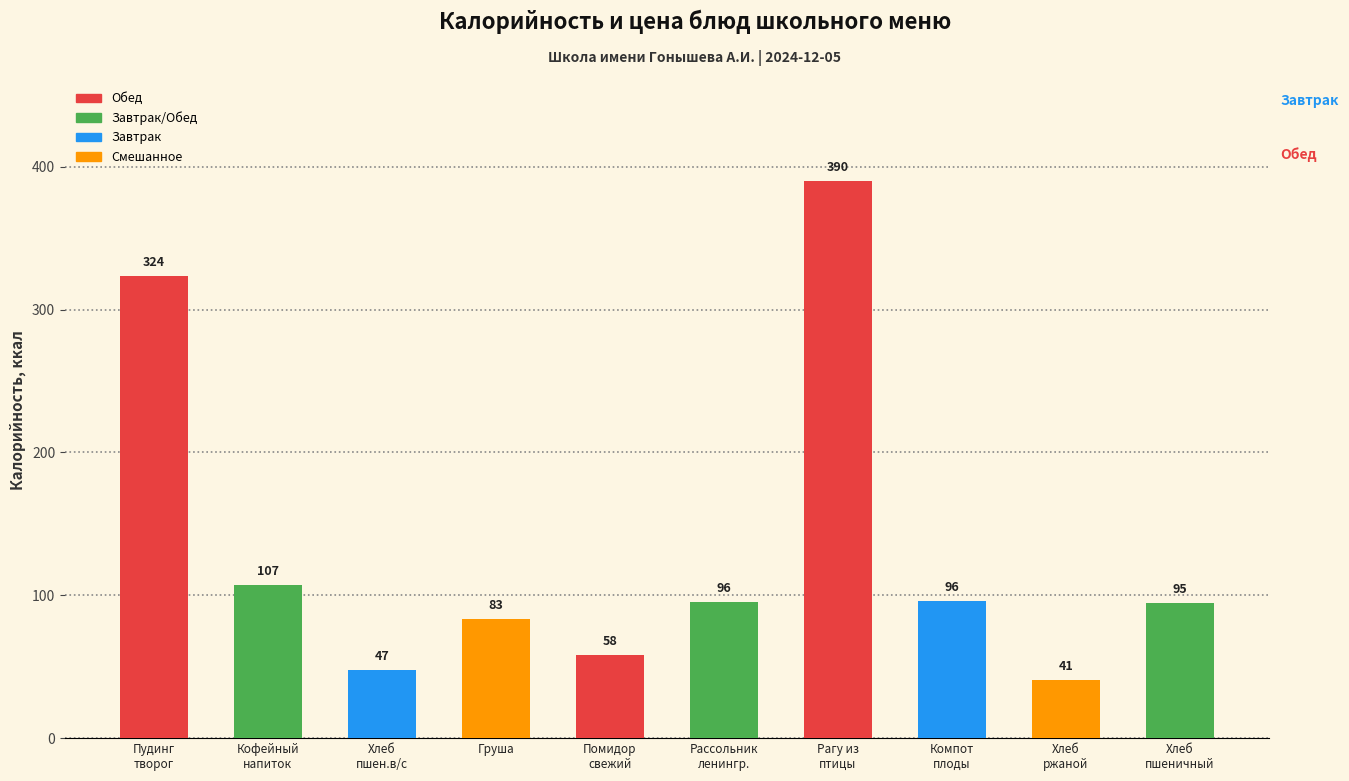

What is the greatest value displayed?

389.9